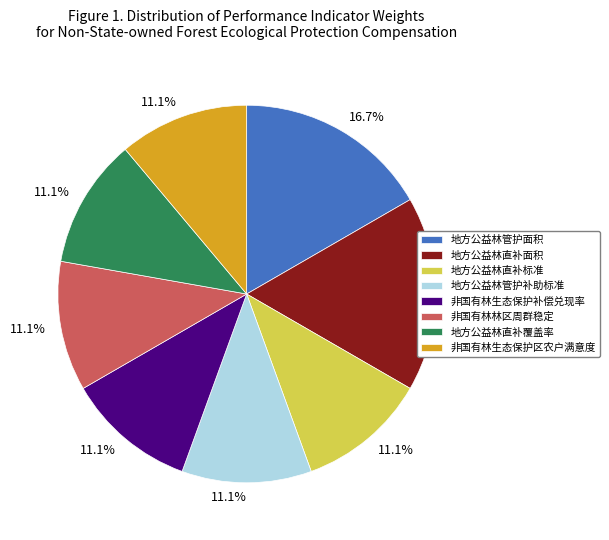

Do 地方公益林管护补助标准 and 非国有林生态保护区农户满意度 together represent more than half of the pie?

No